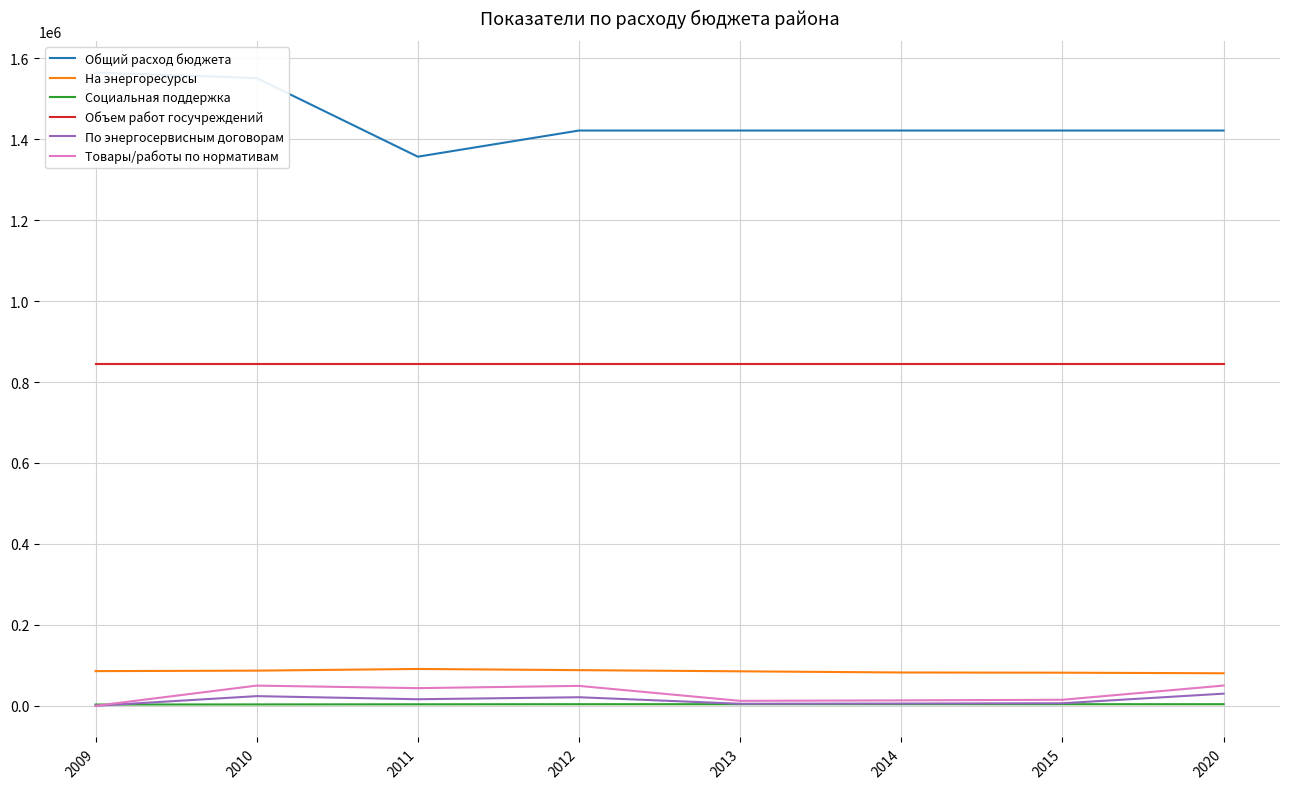

What is the difference between the По энергосервисным договорам values at 2015 and 2012?

14850